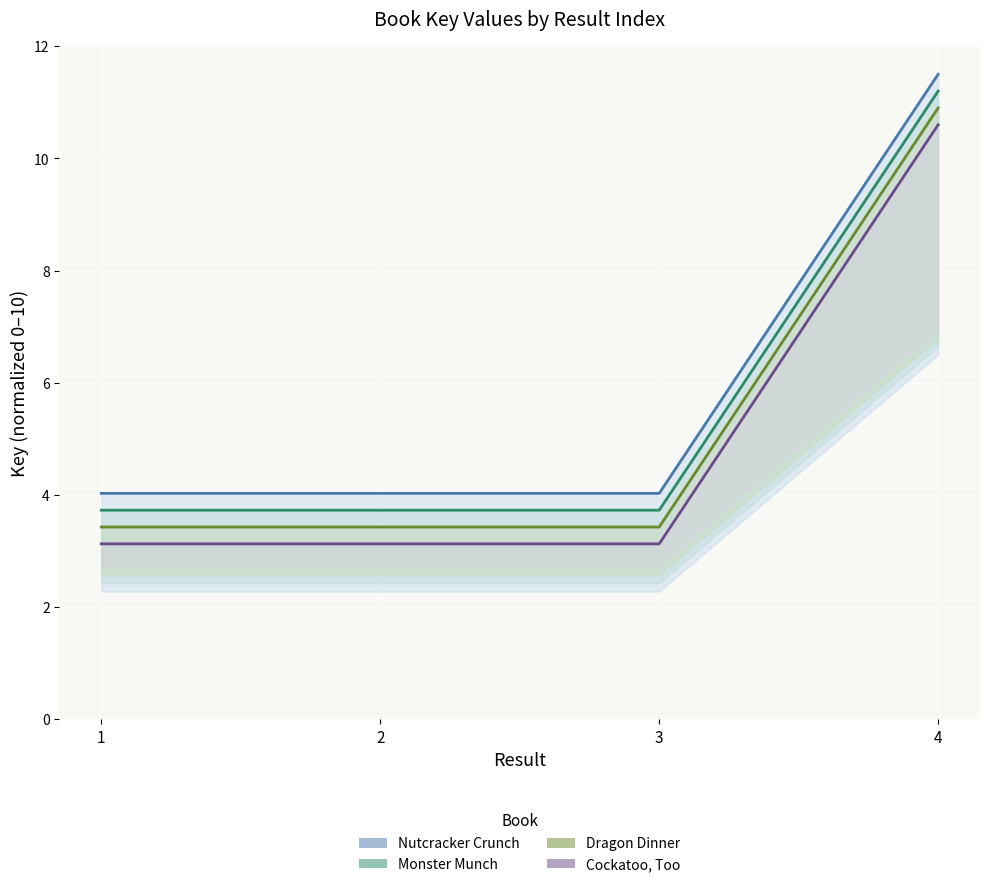

What value does the Key (series 2) series have at 1?

3.7